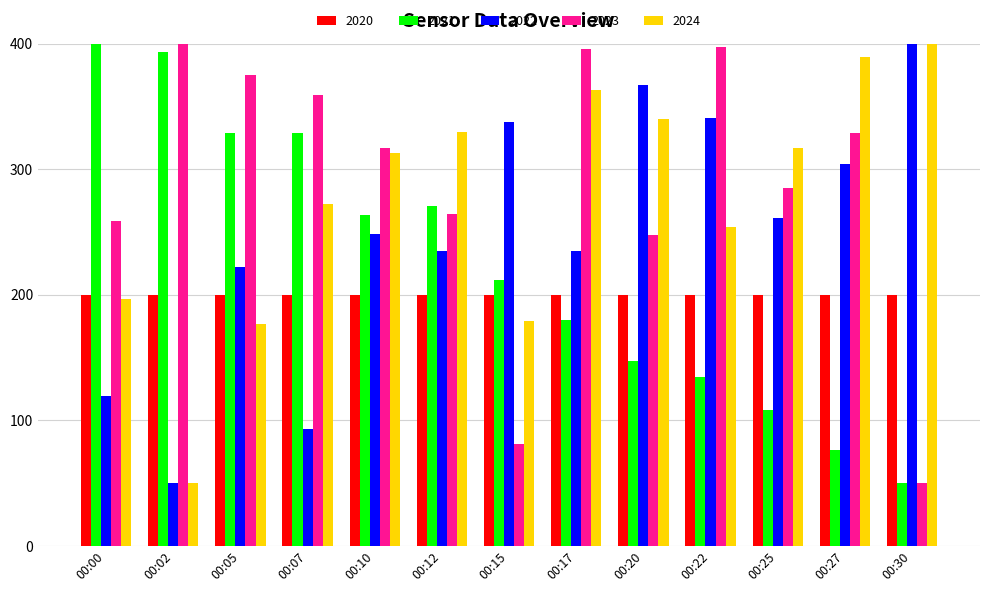

At how many categories does at least one series exceed 138?

13